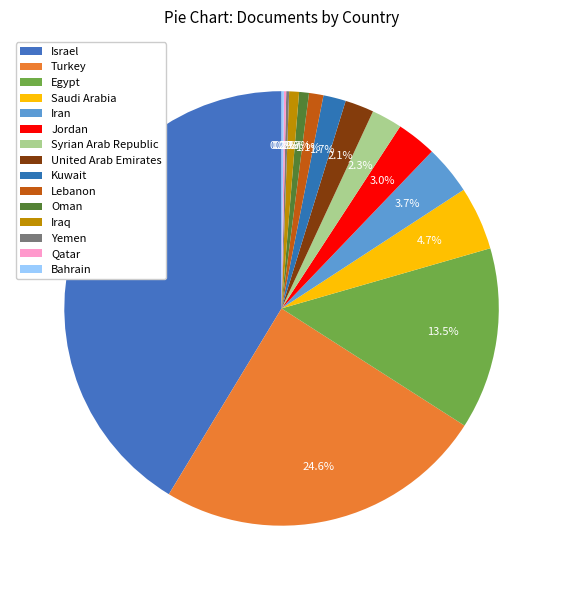

How many segments does this pie chart have?

15